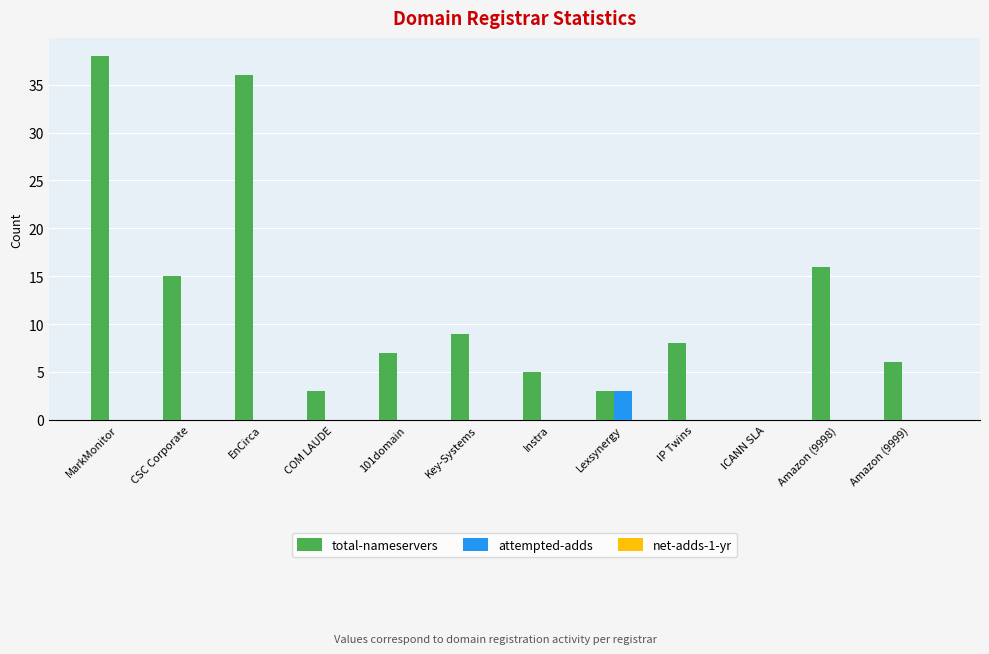

Which series has the widest spread of values?

total-nameservers